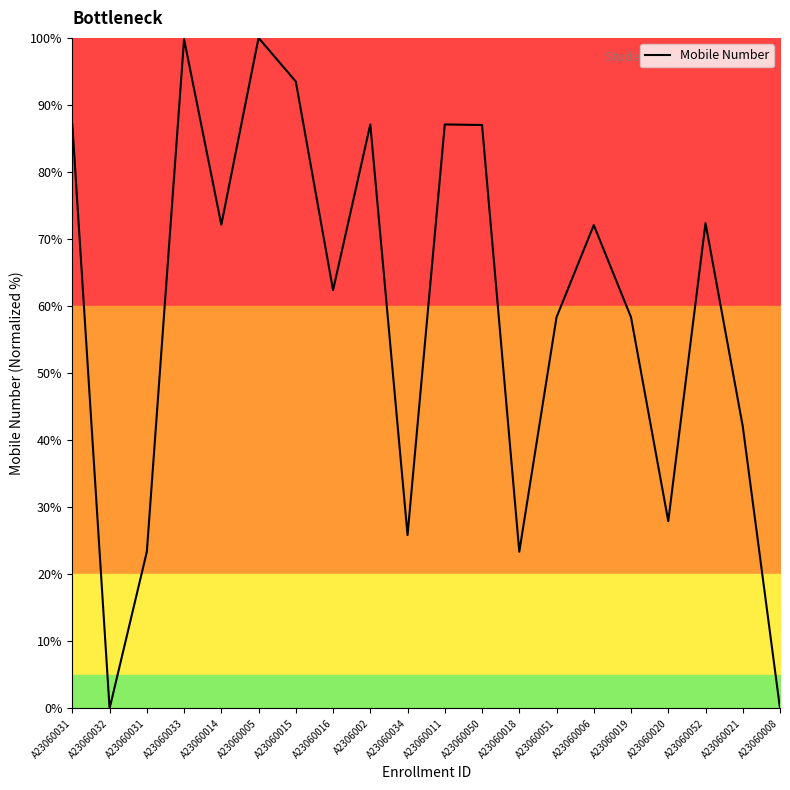

Is this an area chart (filled region under the line)?

Yes